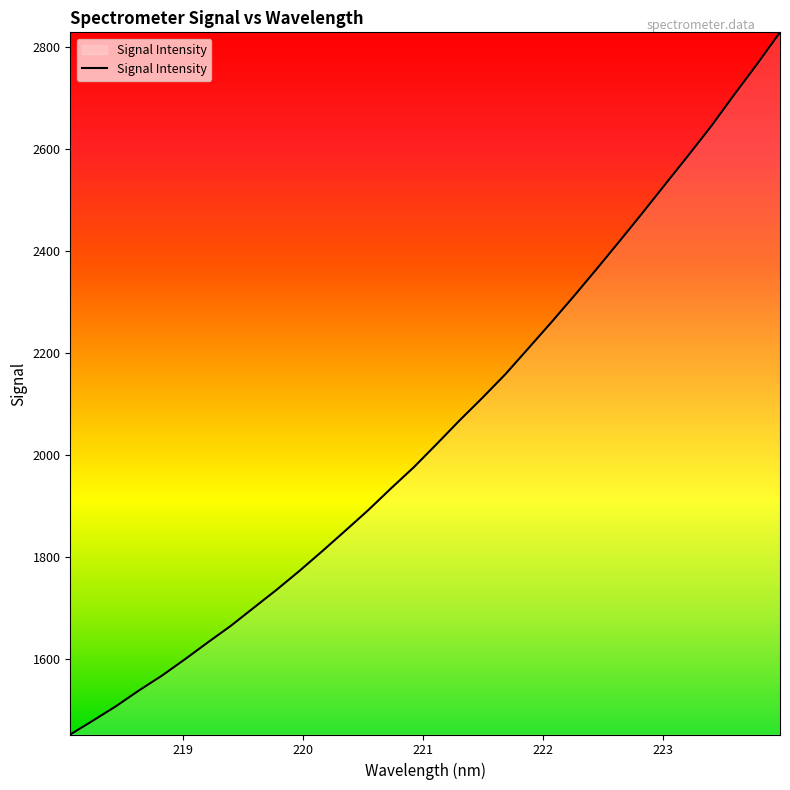

What is the greatest value displayed?

2829.5